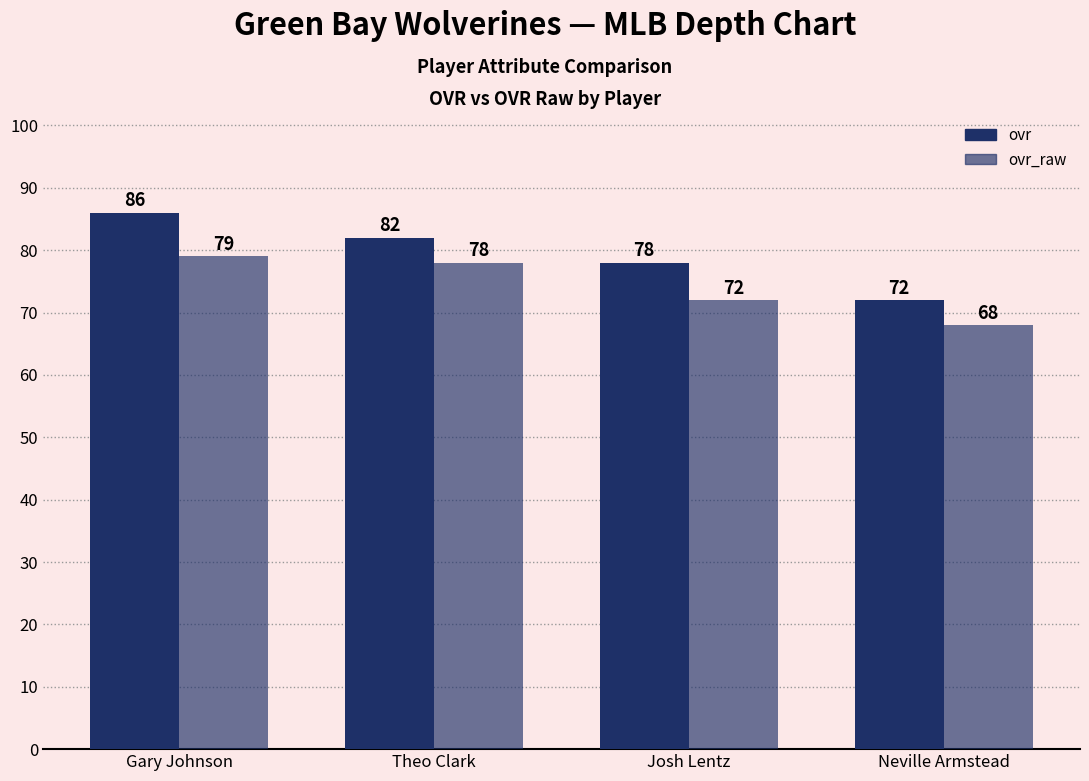

What position from the right is Josh Lentz?

2